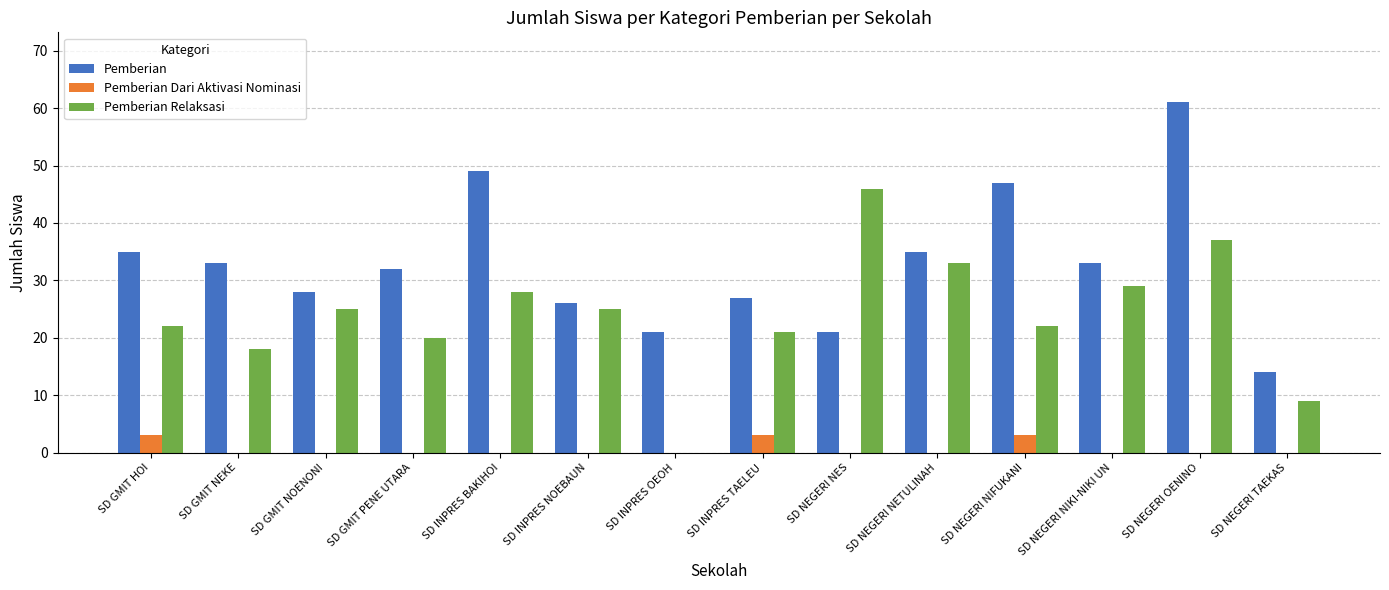

Reading left to right, extract all data points from this chart.

Pemberian: SD GMIT HOI=35	SD GMIT NEKE=33	SD GMIT NOENONI=28	SD GMIT PENE UTARA=32	SD INPRES BAKIHOI=49	SD INPRES NOEBAUN=26	SD INPRES OEOH=21	SD INPRES TAELEU=27	SD NEGERI NES=21	SD NEGERI NETULINAH=35	SD NEGERI NIFUKANI=47	SD NEGERI NIKI-NIKI UN=33	SD NEGERI OENINO=61	SD NEGERI TAEKAS=14
Pemberian Dari Aktivasi Nominasi: SD GMIT HOI=3	SD GMIT NEKE=0	SD GMIT NOENONI=0	SD GMIT PENE UTARA=0	SD INPRES BAKIHOI=0	SD INPRES NOEBAUN=0	SD INPRES OEOH=0	SD INPRES TAELEU=3	SD NEGERI NES=0	SD NEGERI NETULINAH=0	SD NEGERI NIFUKANI=3	SD NEGERI NIKI-NIKI UN=0	SD NEGERI OENINO=0	SD NEGERI TAEKAS=0
Pemberian Relaksasi: SD GMIT HOI=22	SD GMIT NEKE=18	SD GMIT NOENONI=25	SD GMIT PENE UTARA=20	SD INPRES BAKIHOI=28	SD INPRES NOEBAUN=25	SD INPRES OEOH=0	SD INPRES TAELEU=21	SD NEGERI NES=46	SD NEGERI NETULINAH=33	SD NEGERI NIFUKANI=22	SD NEGERI NIKI-NIKI UN=29	SD NEGERI OENINO=37	SD NEGERI TAEKAS=9